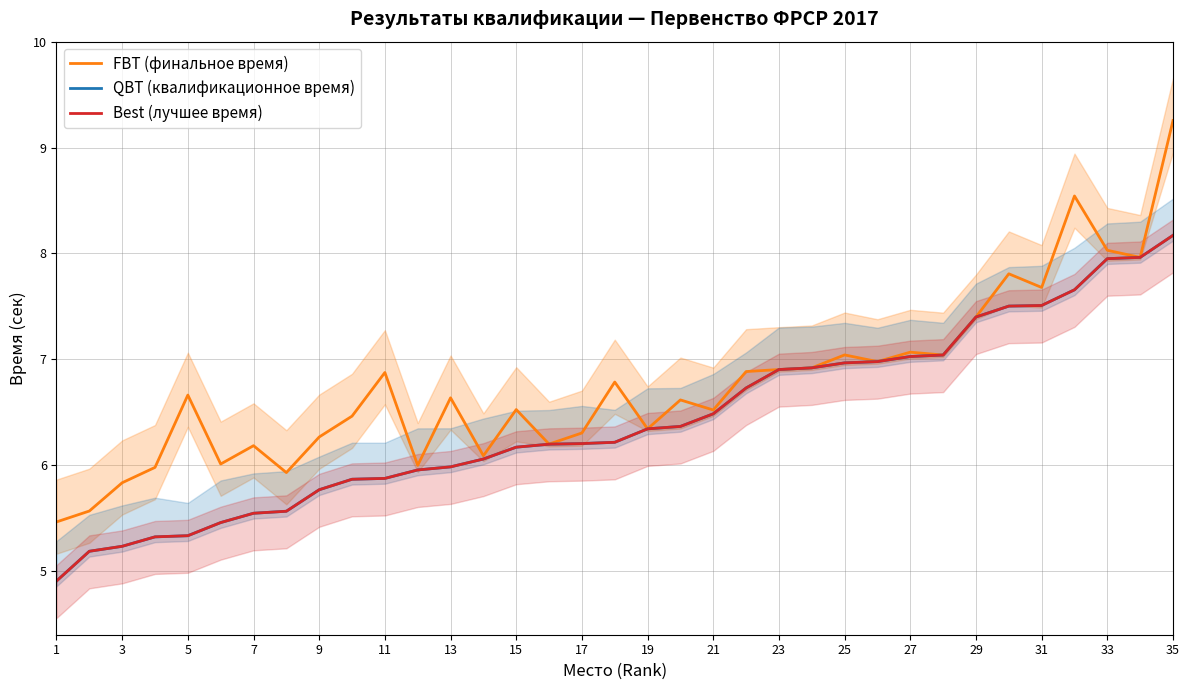

Is it true that Best (лучшее время) equals 11.7 at 25?

False